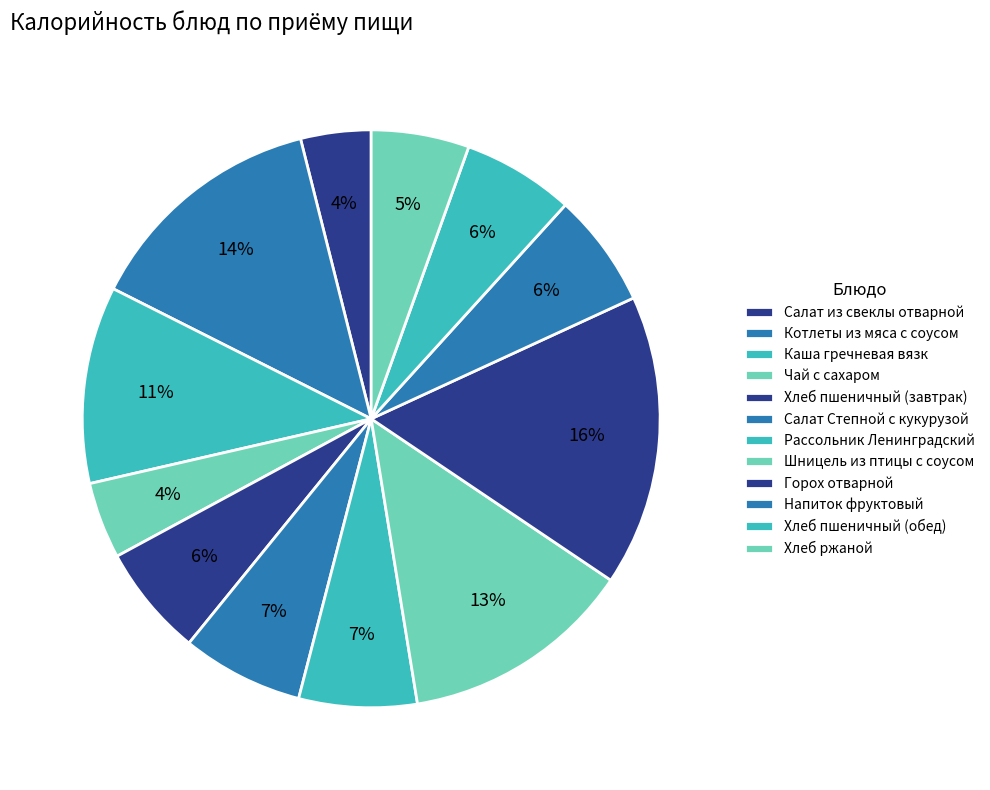

What is the total percentage of Каша гречневая вязк and Хлеб пшеничный (завтрак)?

17.3%